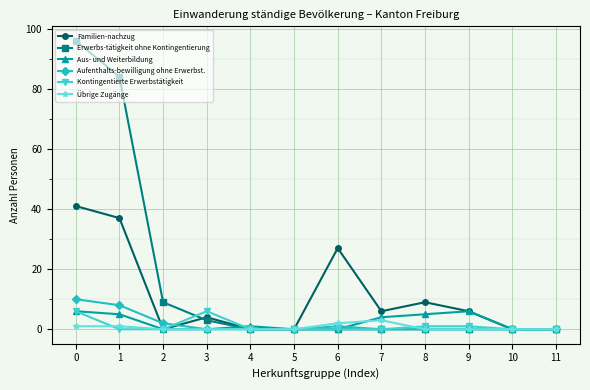

Reading left to right, extract all data points from this chart.

Familien-nachzug: 0=41	1=37	2=0	3=4	4=0	5=0	6=27	7=6	8=9	9=6	10=0	11=0
Erwerbs-tätigkeit ohne Kontingentierung: 0=96	1=84	2=9	3=3	4=0	5=0	6=0	7=0	8=0	9=0	10=0	11=0
Aus- und Weiterbildung: 0=6	1=5	2=0	3=0	4=1	5=0	6=0	7=4	8=5	9=6	10=0	11=0
Aufenthalts-bewilligung ohne Erwerbst.: 0=10	1=8	2=2	3=0	4=0	5=0	6=1	7=0	8=0	9=0	10=0	11=0
Kontingentierte Erwerbstätigkeit: 0=6	1=0	2=0	3=6	4=0	5=0	6=0	7=0	8=1	9=1	10=0	11=0
Übrige Zugänge: 0=1	1=1	2=0	3=0	4=0	5=0	6=2	7=3	8=0	9=0	10=0	11=0